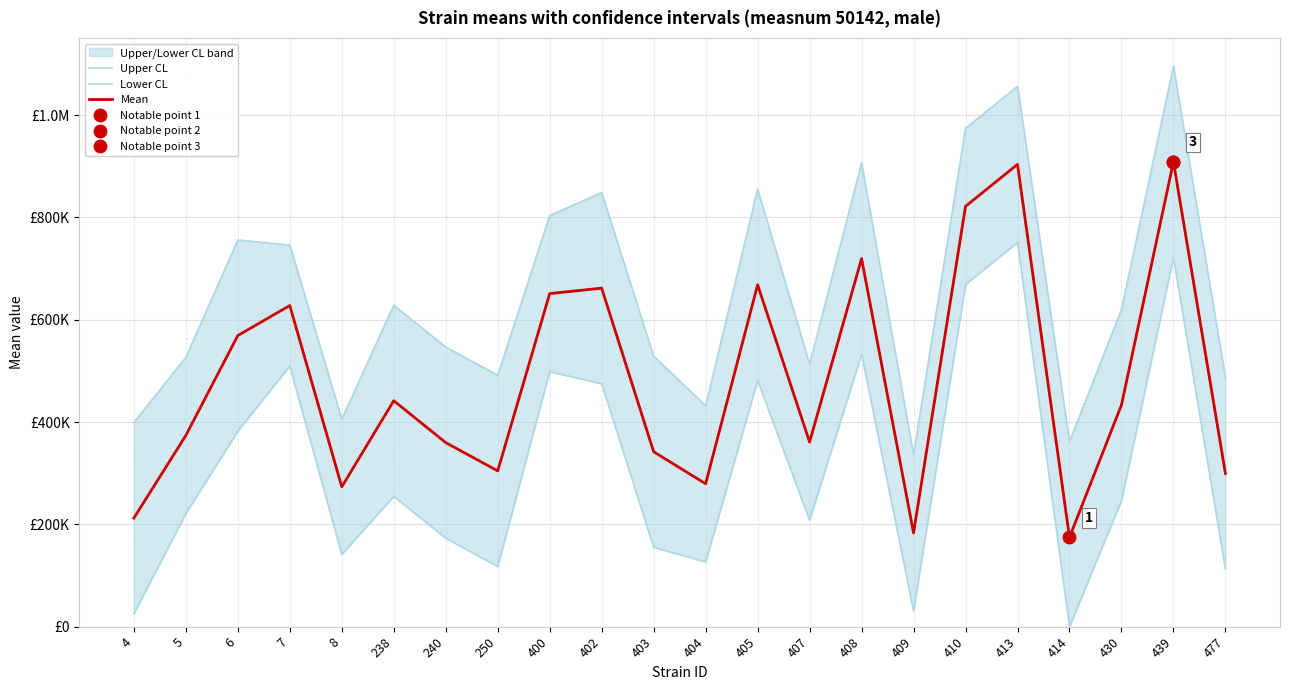

Reading left to right, list all the values displayed in this chart.

Upper CL: 4=399084.9	5=526378.3	6=755994.1	7=745974.3	8=405535.4	238=628534.1	240=546646.1	250=491426.4	400=803722.6	402=848635.1	403=528795.7	404=431916.6	405=855241.6	407=513471.3	408=906485.7	409=335989.0	410=974270.7	413=1056343.4	414=361505.7	430=620200.9	439=1095670.9	477=486295.6
Lower CL: 4=25425.7	5=221286.9	6=382335.0	7=509651.5	8=141318.5	238=254875.0	240=172987.0	250=117767.2	400=498631.2	402=474976.0	403=155136.5	404=126825.2	405=481582.5	407=208379.9	408=532826.6	409=30897.5	410=669179.3	413=751252.0	414=0.0	430=246541.7	439=722011.8	477=112636.4
Mean: 4=212255.3	5=373832.6	6=569164.6	7=627812.9	8=273427.0	238=441704.5	240=359816.5	250=304596.8	400=651176.9	402=661805.6	403=341966.1	404=279370.9	405=668412.1	407=360925.6	408=719656.2	409=183443.3	410=821725.0	413=903797.7	414=174676.1	430=433371.3	439=908841.3	477=299466.0